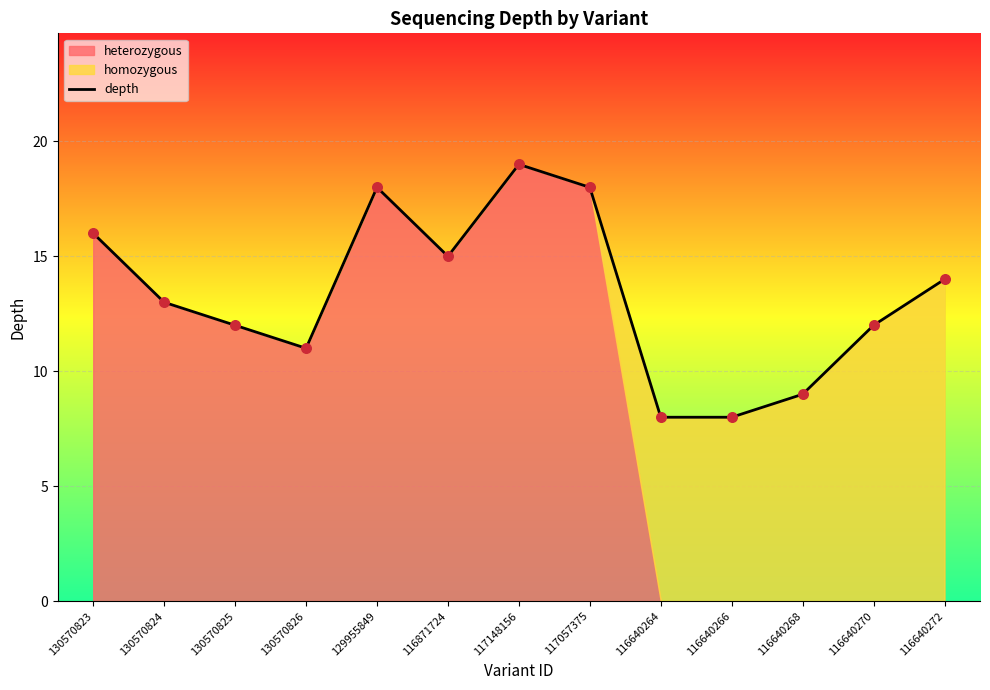

What is the change in value from 116871724 to 117057375?

+3